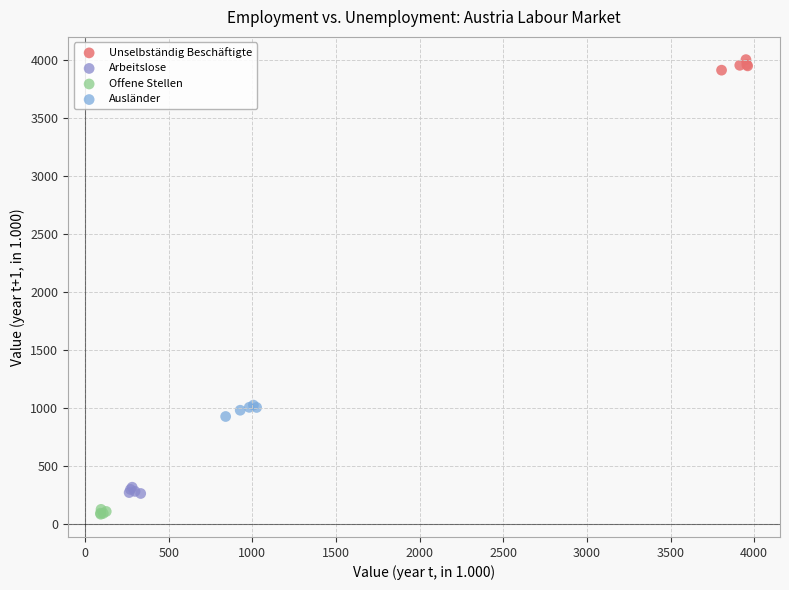

Which series reaches the minimum Y coordinate?

Offene Stellen